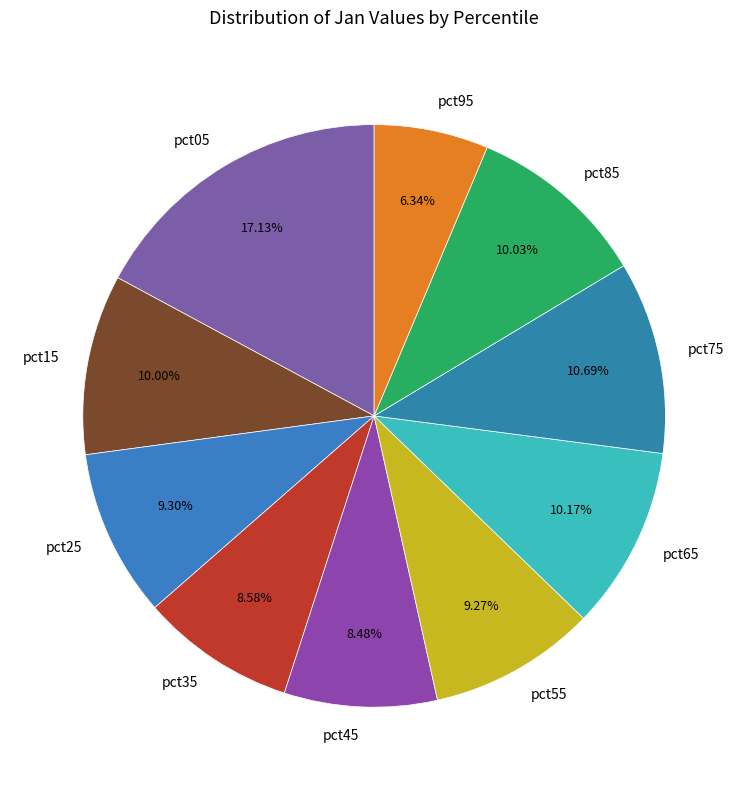

How many segments does this pie chart have?

10